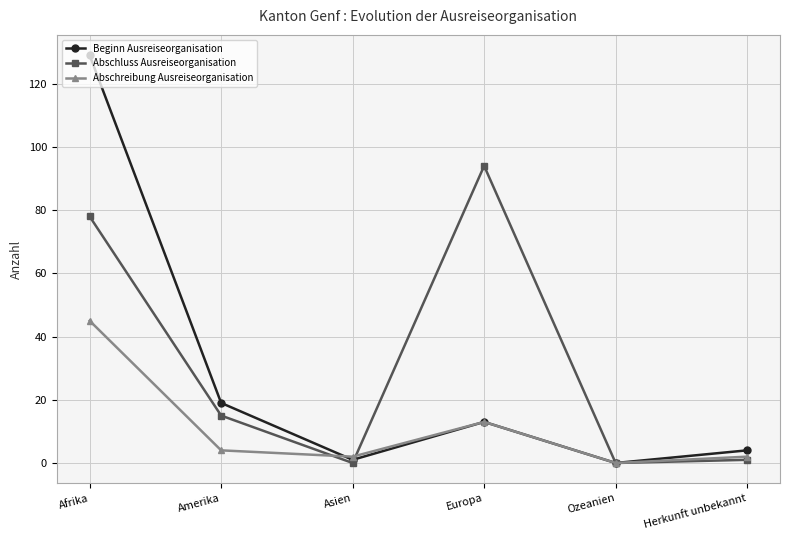

What are all the series names shown in the legend?

Beginn Ausreiseorganisation, Abschluss Ausreiseorganisation, Abschreibung Ausreiseorganisation